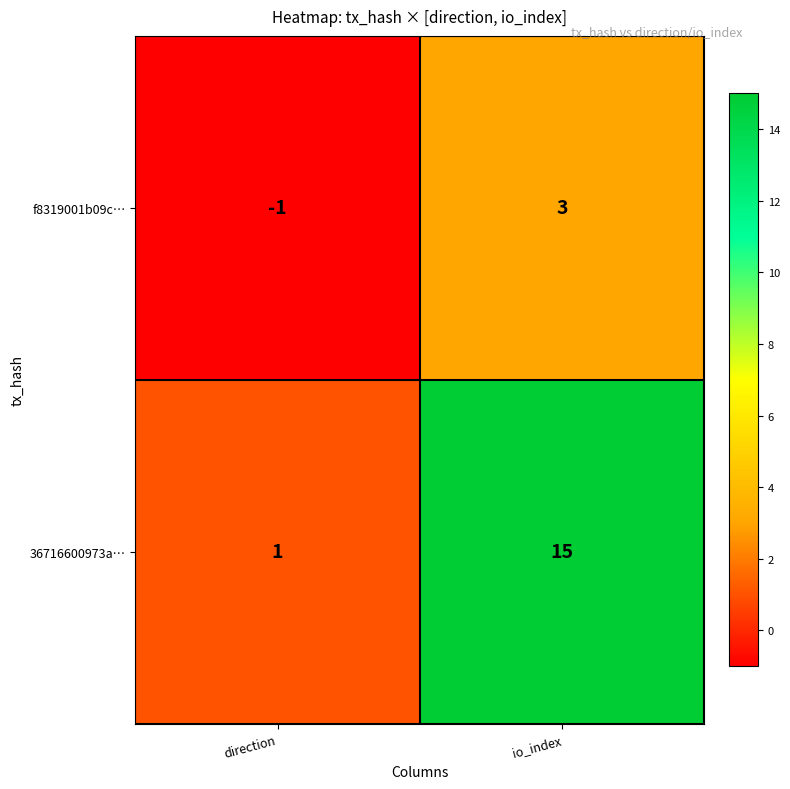

What is the difference between the 36716600973a… values at io_index and direction?

14